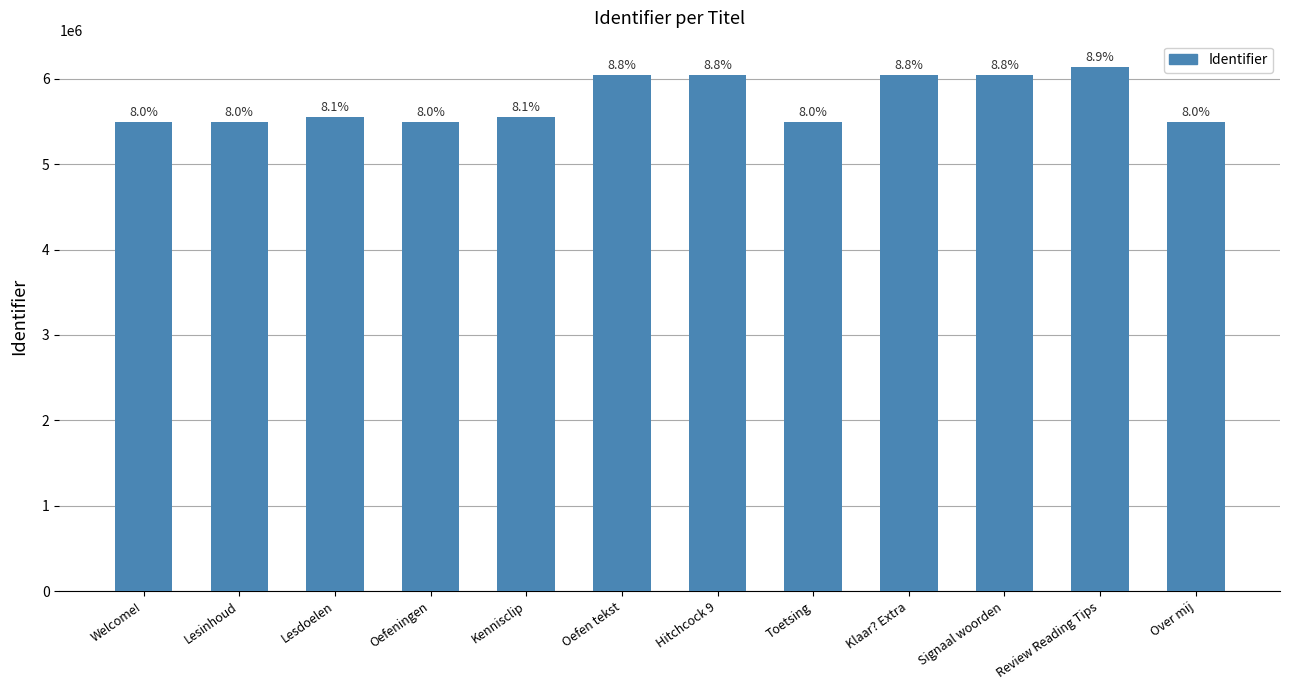

True or false: the data shows 8968125 at Hitchcock 9.

False